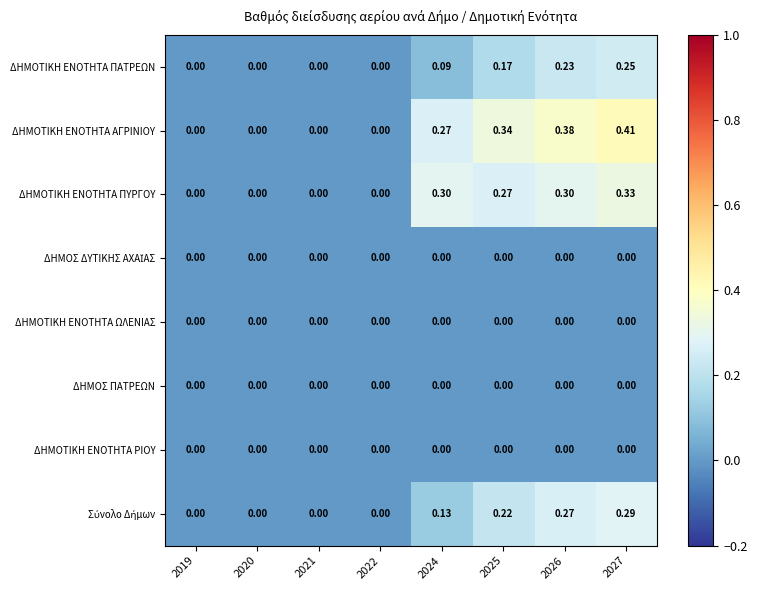

Between 2022 and 2024, which series saw the biggest shift?

ΔΗΜΟΤΙΚΗ ΕΝΟΤΗΤΑ ΠΥΡΓΟΥ